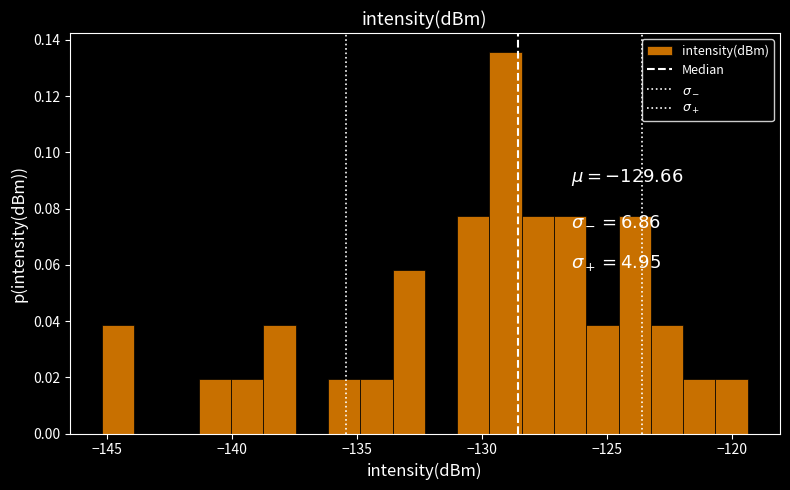

Around what value on the x-axis is the tallest bar? Give the approximate position of its centre, as read against the axis.

-129.0